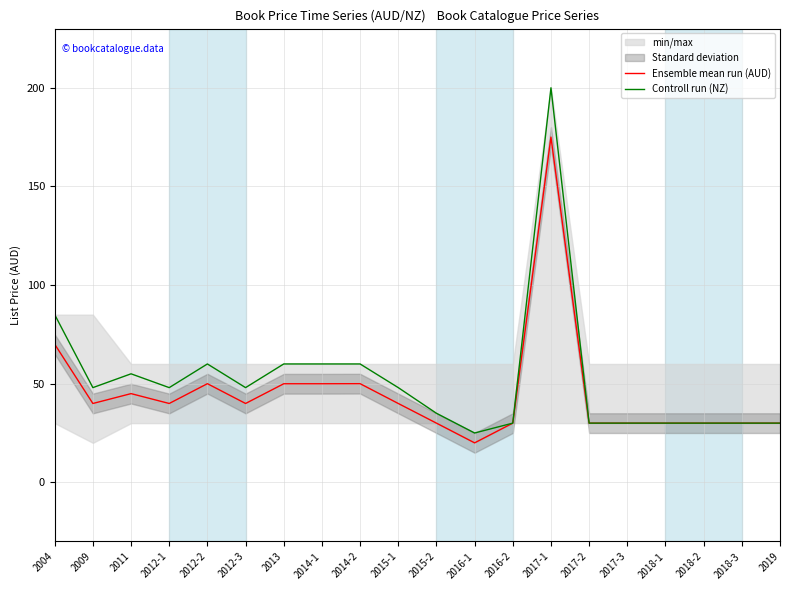

At which category does Ensemble mean run (AUD) reach its first local peak?

2011